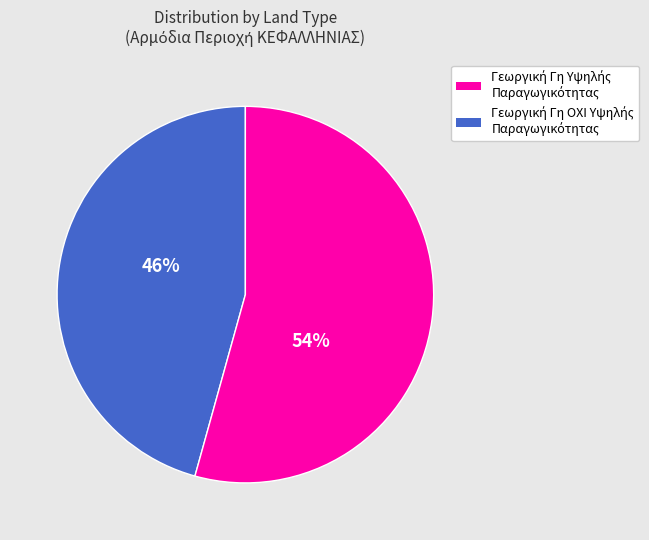

To the nearest percent, what is the average slice percentage?

50%